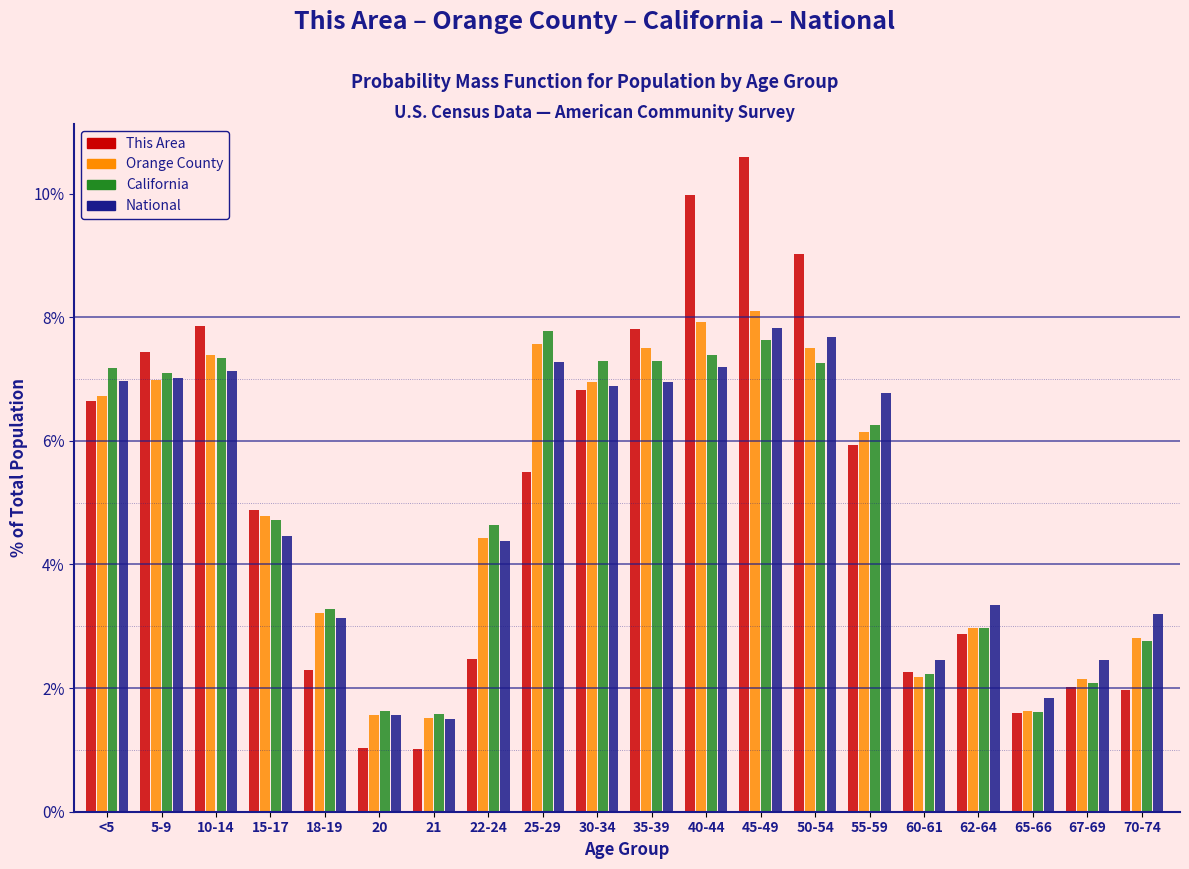

The value of California at 45-49 is 7.6. True or false?

True